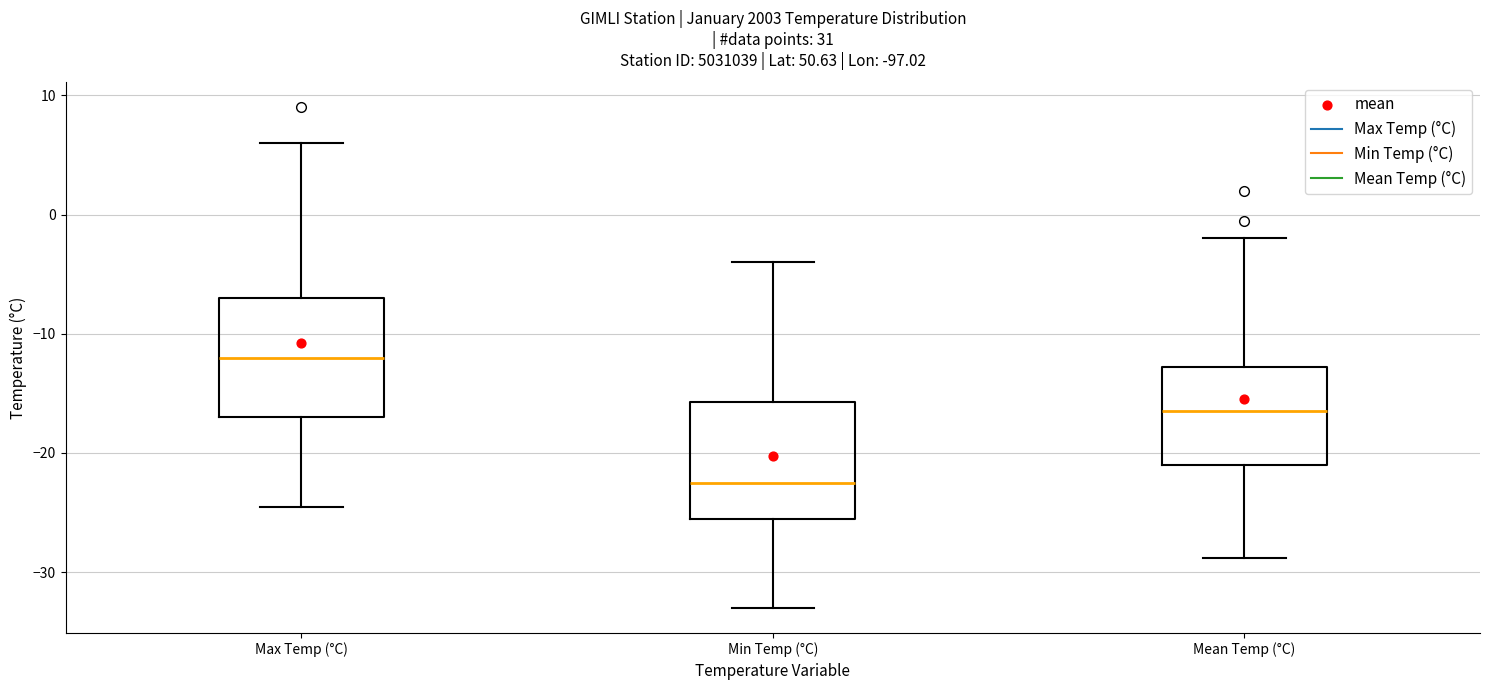

Reading left to right, transcribe this box plot: for each box, give where its median line is, the range the box spans, and where its two whiskers end, as read against the y-axis. The values are not printed on the chart, so give them approximately, as read against the axis.

Max Temp (°C): median -12, box -17 to -7, whiskers -24 to 6
Min Temp (°C): median -22, box -25 to -16, whiskers -33 to -4
Mean Temp (°C): median -16, box -21 to -13, whiskers -29 to -2